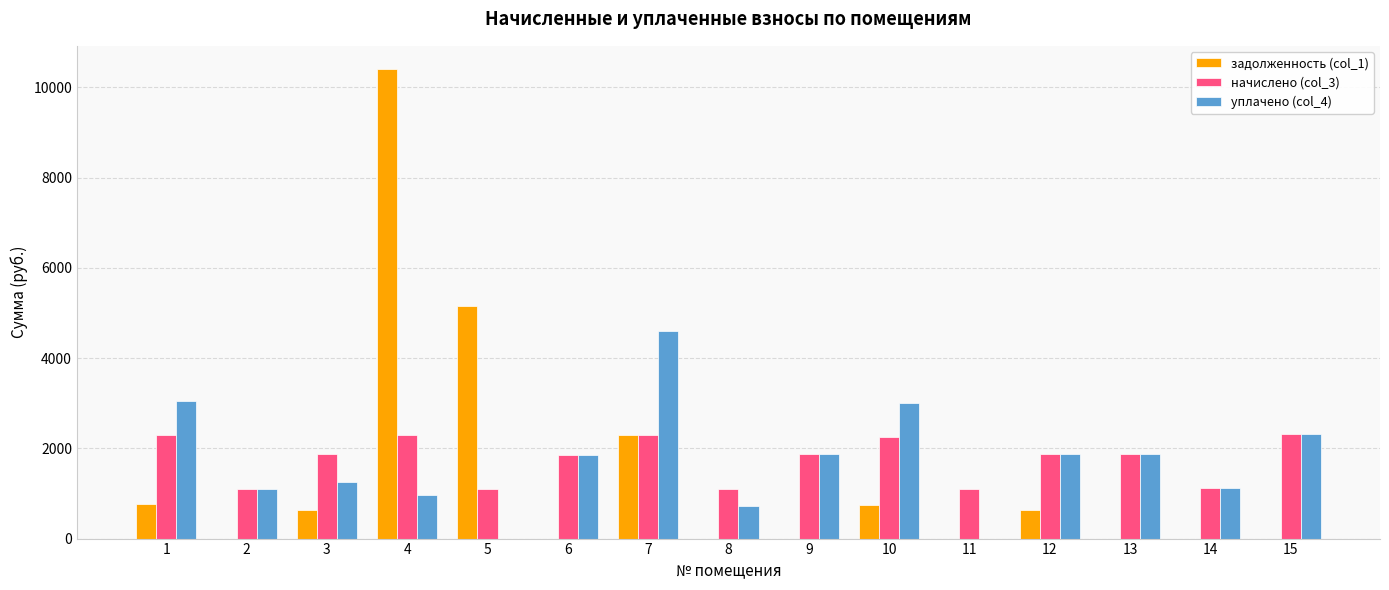

At which category is the sum across all series the highest?

4